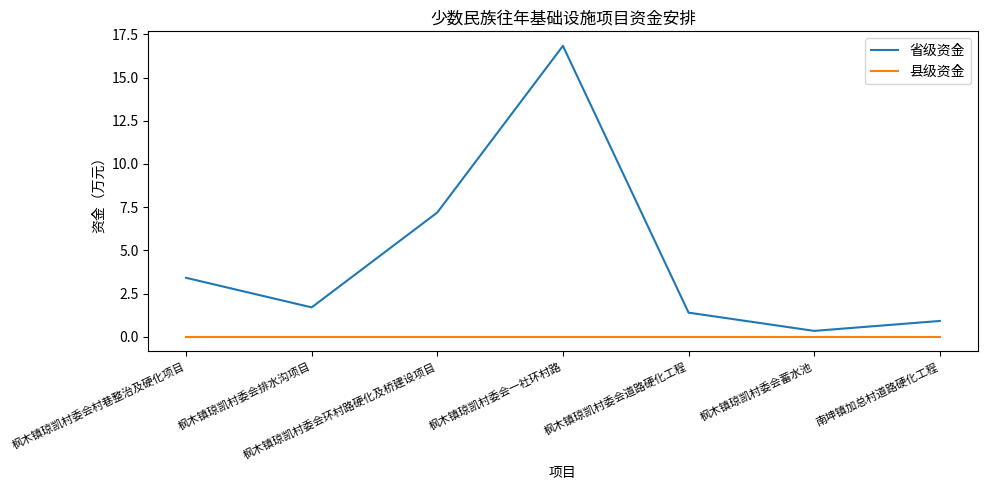

Reading left to right, what are all the values shown in this chart?

省级资金: 枫木镇琼凯村委会村巷整治及硬化项目=3.4	枫木镇琼凯村委会排水沟项目=1.7	枫木镇琼凯村委会环村路硬化及桥建设项目=7.2	枫木镇琼凯村委会一社环村路=16.8	枫木镇琼凯村委会道路硬化工程=1.4	枫木镇琼凯村委会蓄水池=0.3	南坤镇加总村道路硬化工程=0.9
县级资金: 枫木镇琼凯村委会村巷整治及硬化项目=0.0	枫木镇琼凯村委会排水沟项目=0.0	枫木镇琼凯村委会环村路硬化及桥建设项目=0.0	枫木镇琼凯村委会一社环村路=0.0	枫木镇琼凯村委会道路硬化工程=0.0	枫木镇琼凯村委会蓄水池=0.0	南坤镇加总村道路硬化工程=0.0